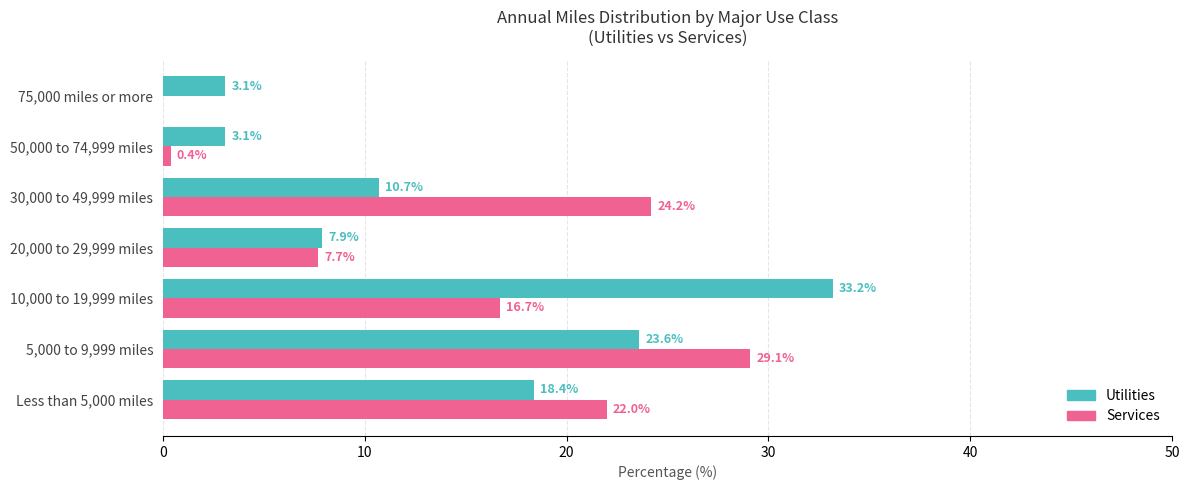

At which label is Services closest to 14?

10,000 to 19,999 miles